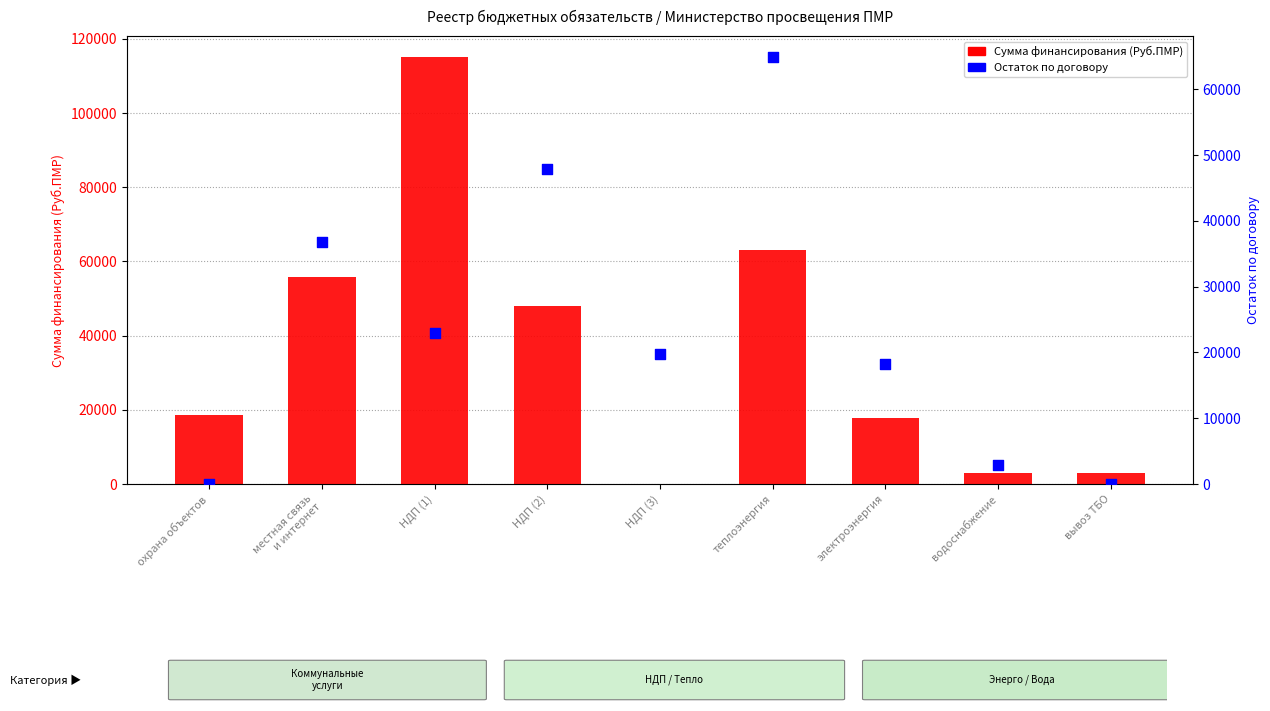

What are all the series names shown in the legend?

Сумма финансирования (Руб.ПМР), Остаток по договору